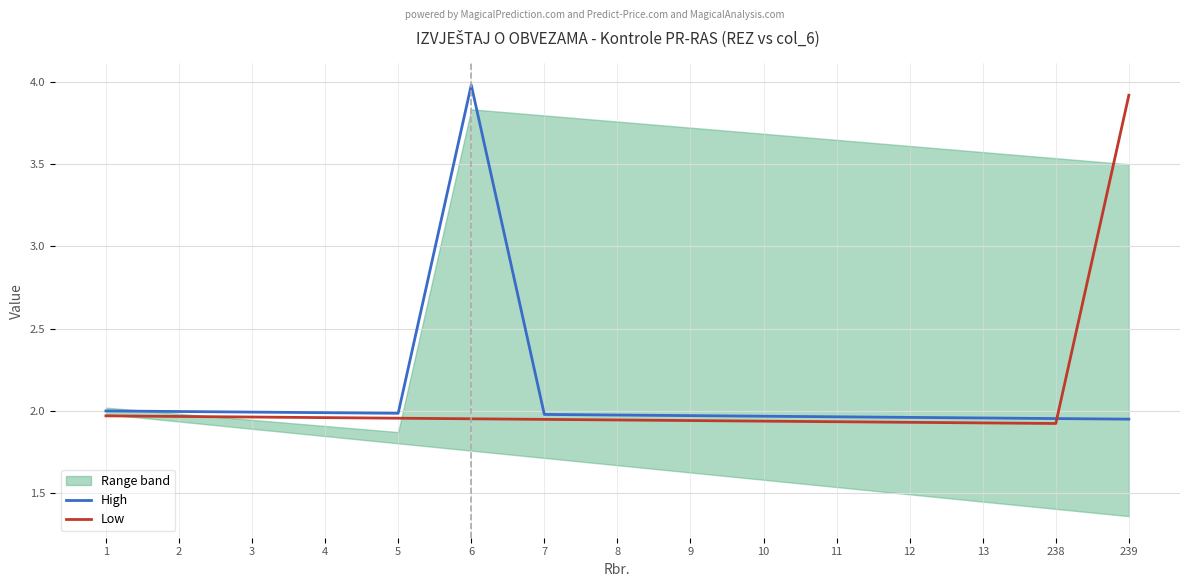

List the series in order of their peak value, lowest first.

Low, High